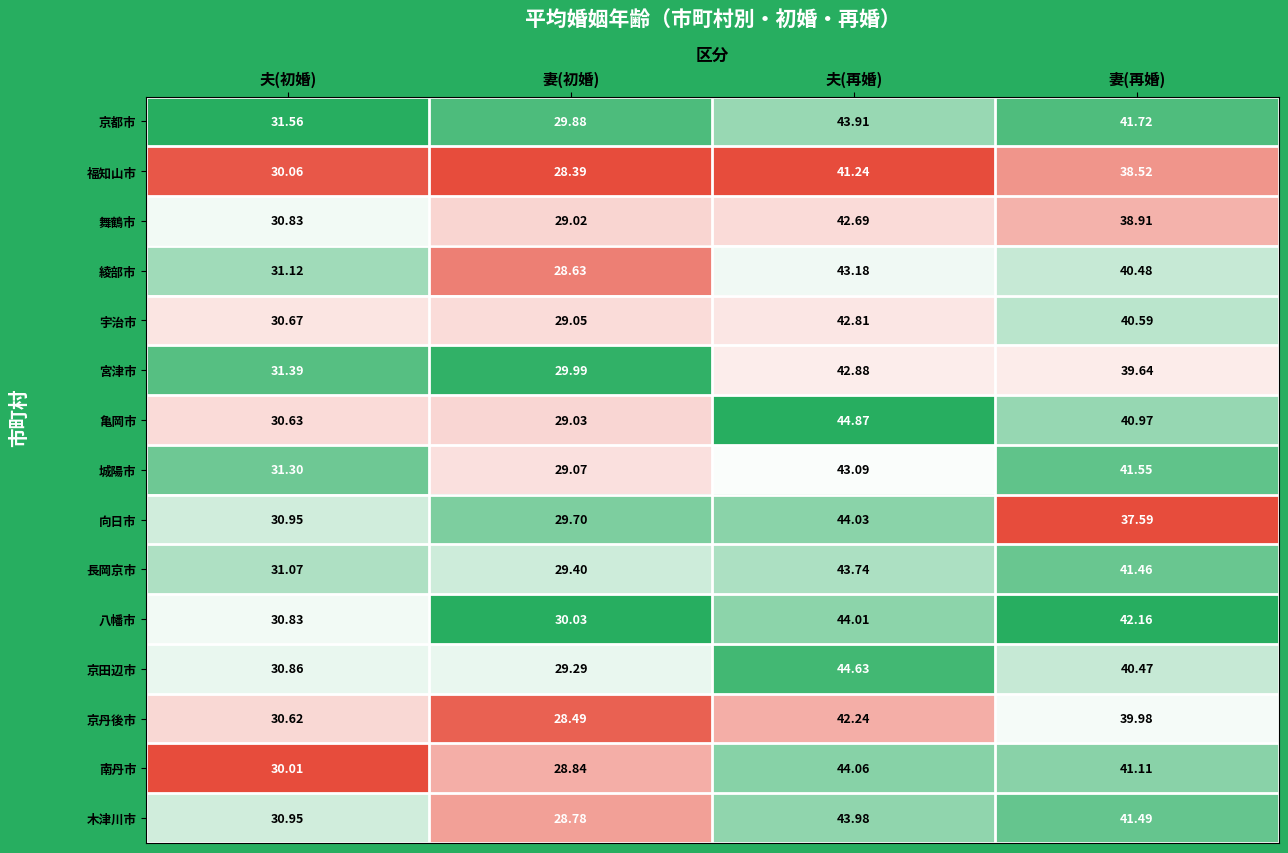

Where is 福知山市 nearest to the value 34?

夫(初婚)